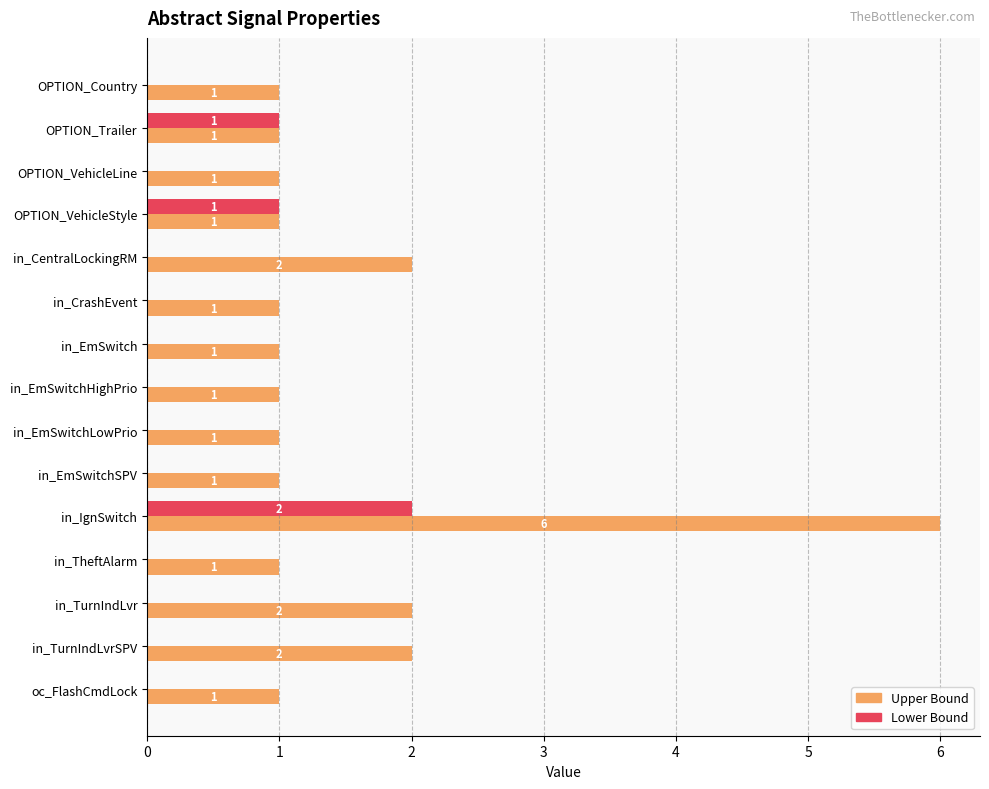

At which category does the chart reach its peak across all series?

in_IgnSwitch